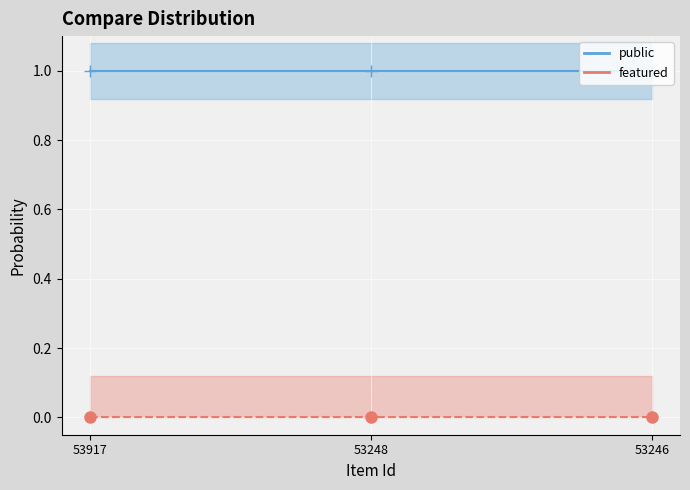

Is the value of public at 53917 greater than the value of featured at 53917?

Yes